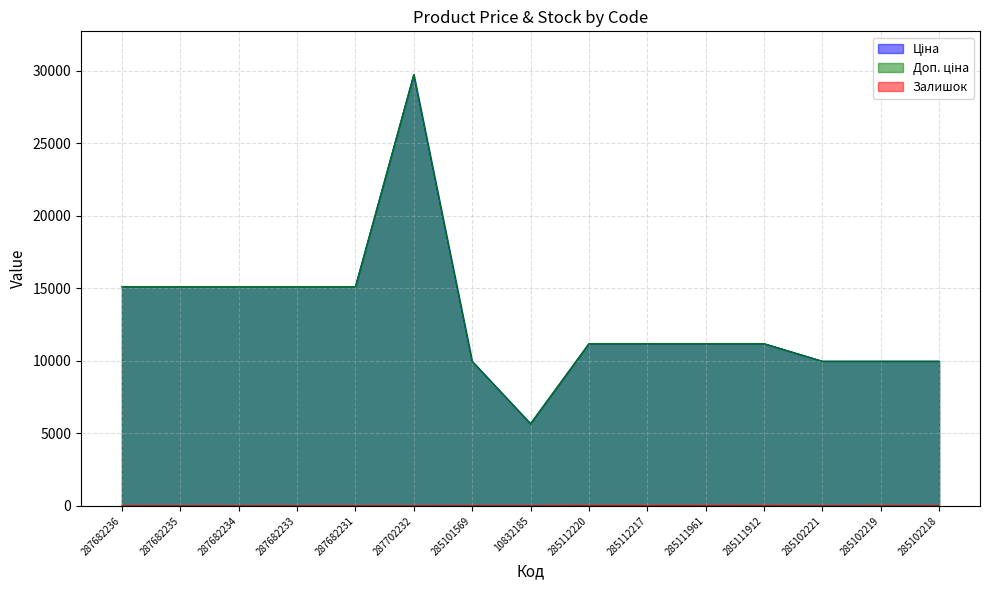

Reading right to left, what are all the values shown in this chart?

Ціна: 285102218=9975.0	285102219=9975.0	285102221=9975.0	285111912=11188.2	285111961=11188.2	285112217=11188.2	285112220=11188.2	10832185=5673.8	285101569=9975.0	287702232=29747.2	287682231=15120.0	287682233=15120.0	287682234=15120.0	287682235=15120.0	287682236=15120.0
Доп. ціна: 285102218=9975.0	285102219=9975.0	285102221=9975.0	285111912=11188.2	285111961=11188.2	285112217=11188.2	285112220=11188.2	10832185=5673.8	285101569=9975.0	287702232=29747.2	287682231=15120.0	287682233=15120.0	287682234=15120.0	287682235=15120.0	287682236=15120.0
Залишок: 285102218=3.0	285102219=9.0	285102221=5.0	285111912=15.0	285111961=17.0	285112217=17.0	285112220=17.0	10832185=4.0	285101569=7.0	287702232=0.0	287682231=0.0	287682233=0.0	287682234=0.0	287682235=0.0	287682236=0.0